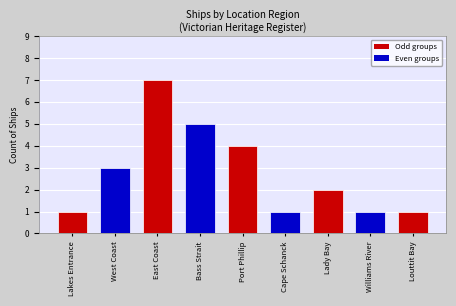

How many values are below 2?

4